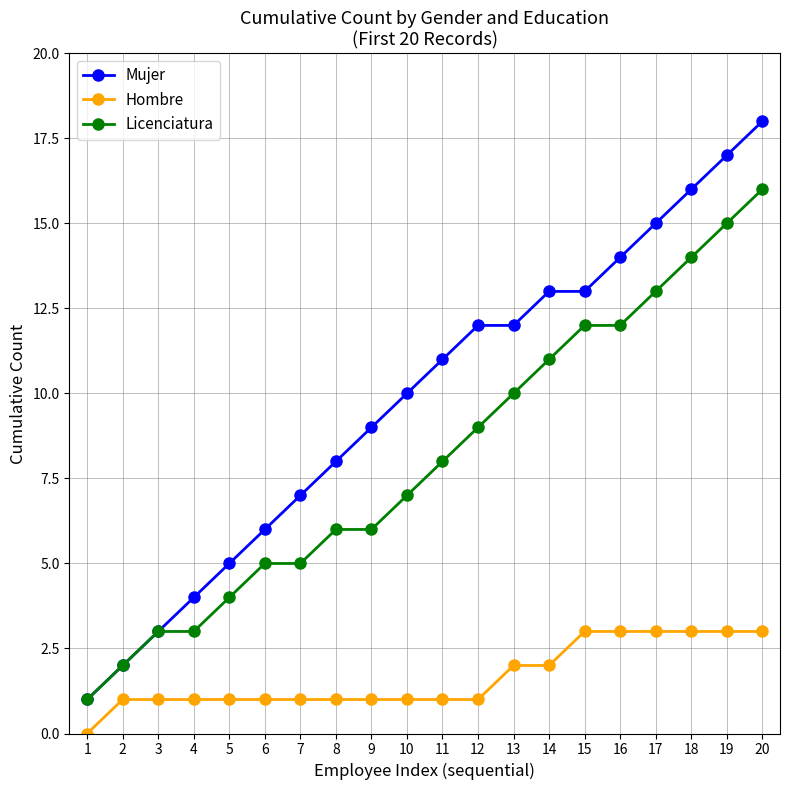

Which series changed the most between 4 and 20?

Mujer